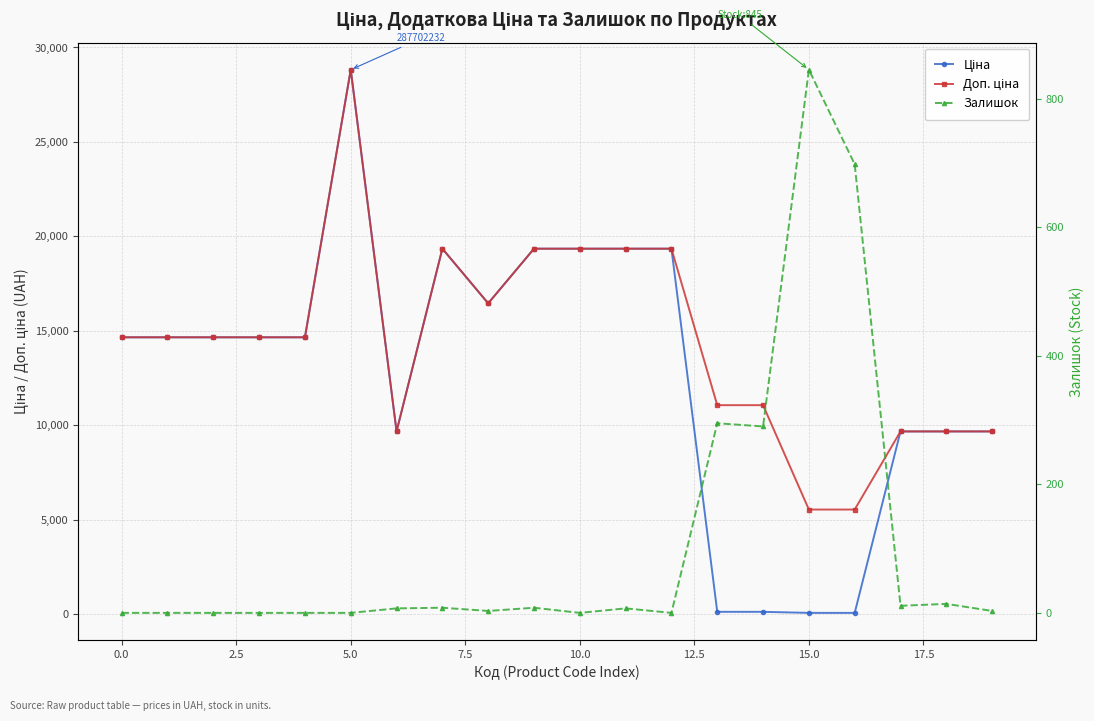

How many values in the Залишок series are below 7?

10